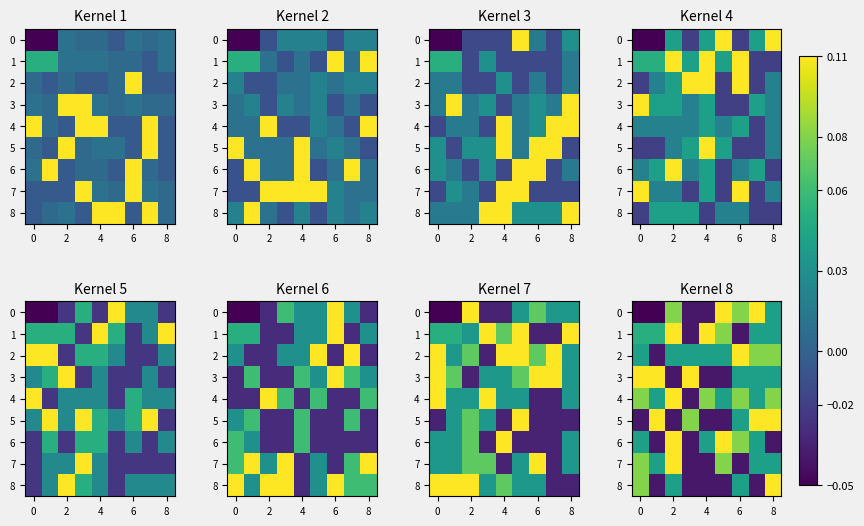

Between 2 and 0, which is larger?

2